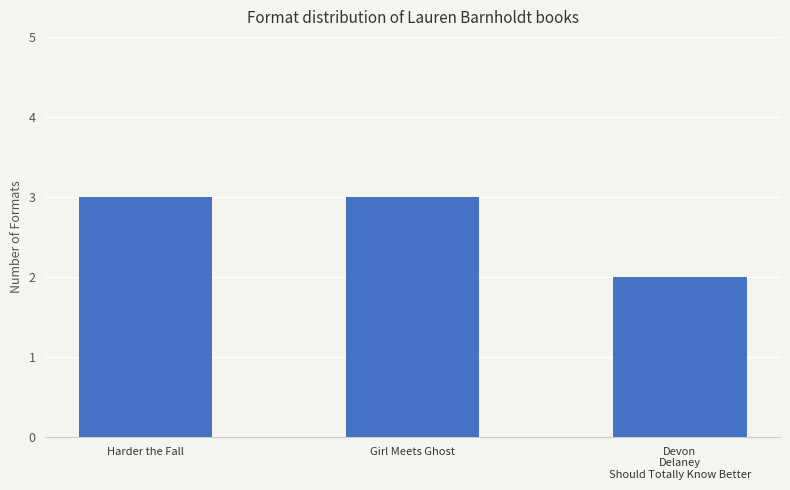

What is the greatest value displayed?

3